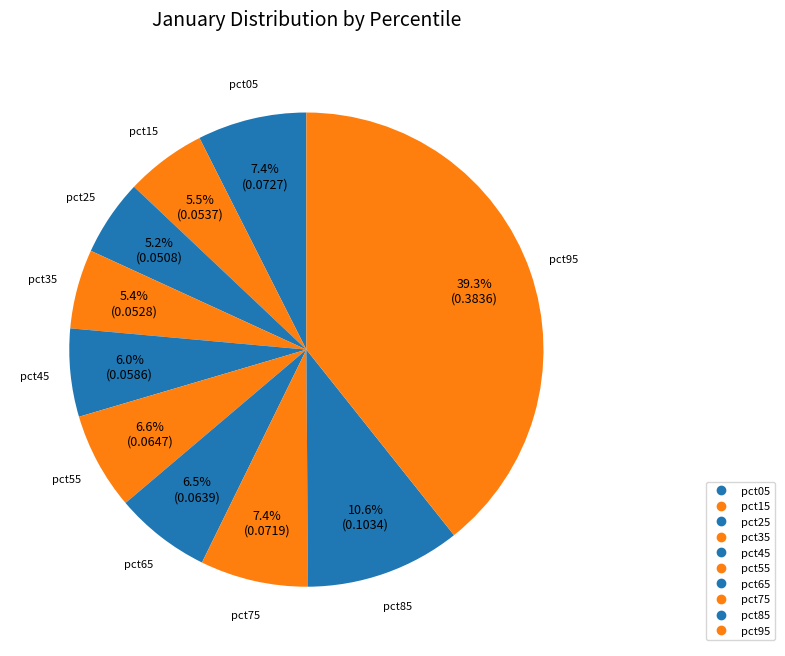

Count the number of slices in the pie.

10